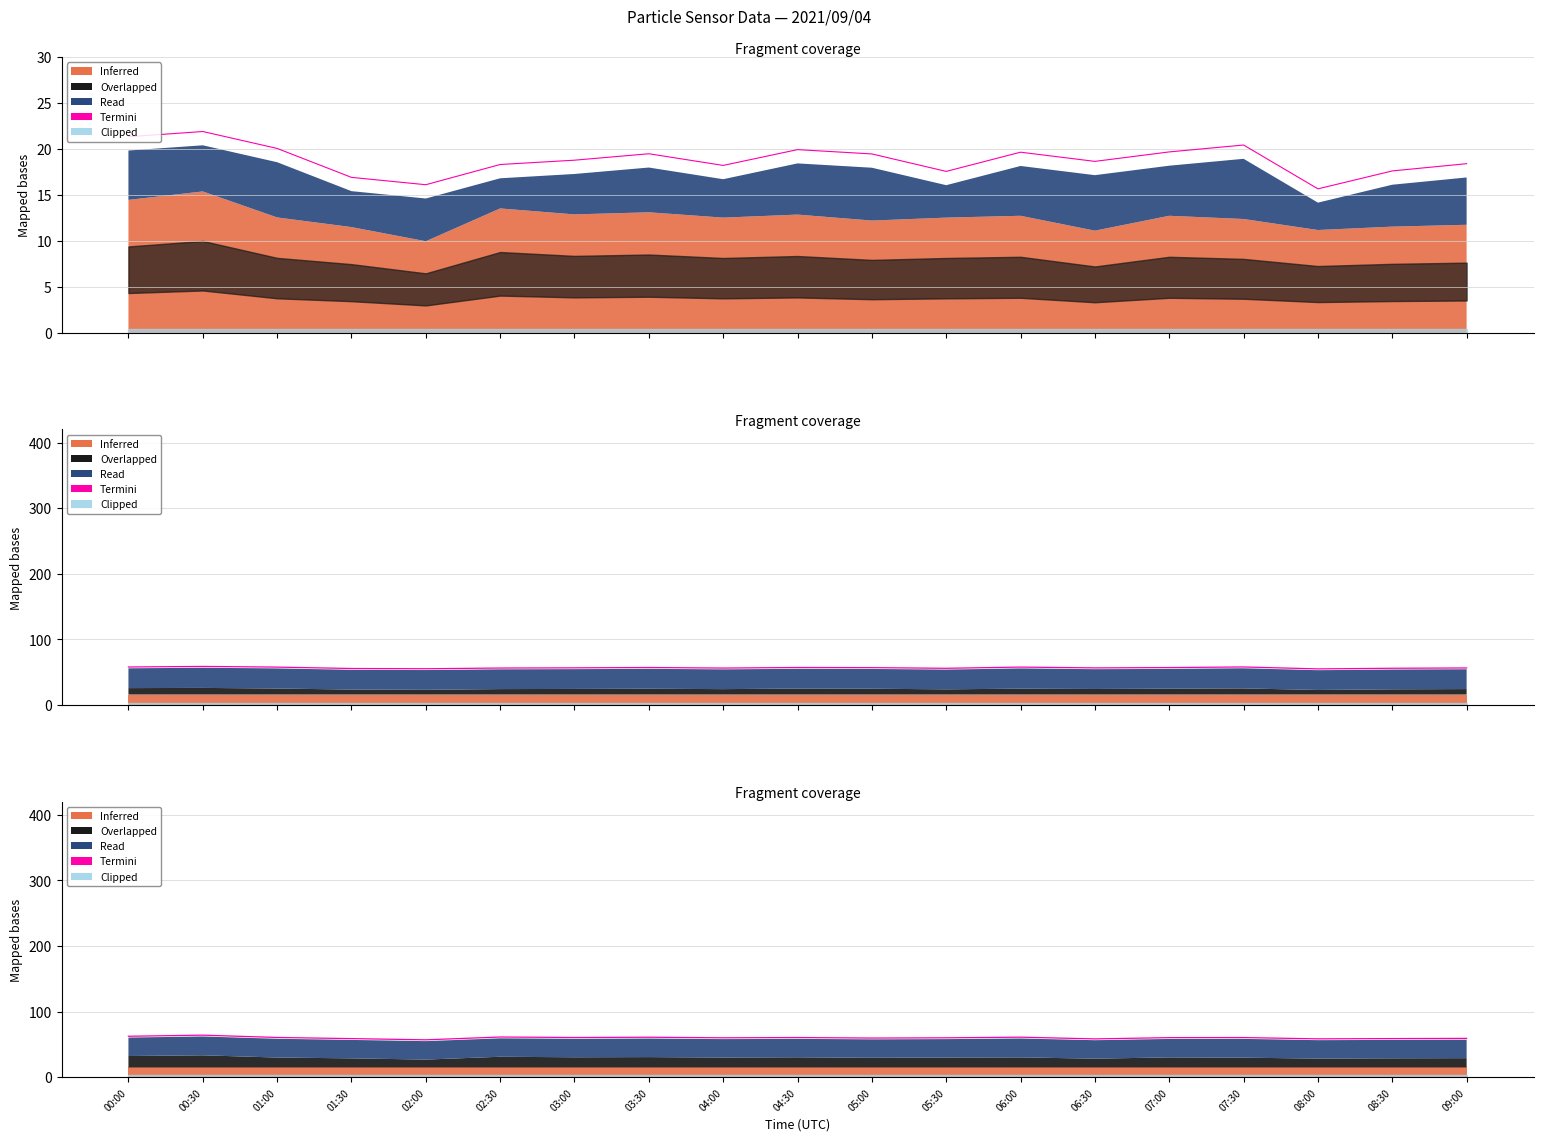

What is the label of the 10th point from the left?

04:30